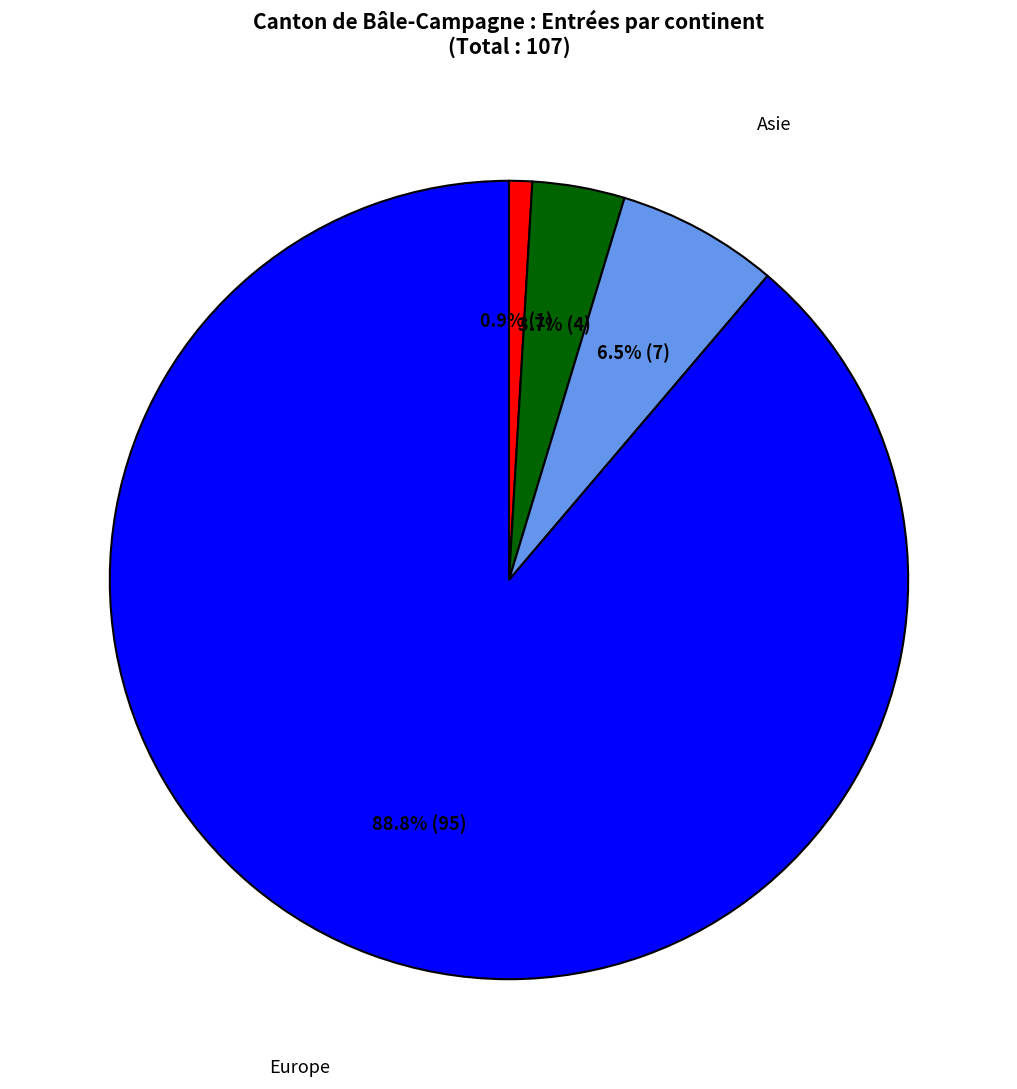

Which category has the smallest portion of the pie?

Afrique